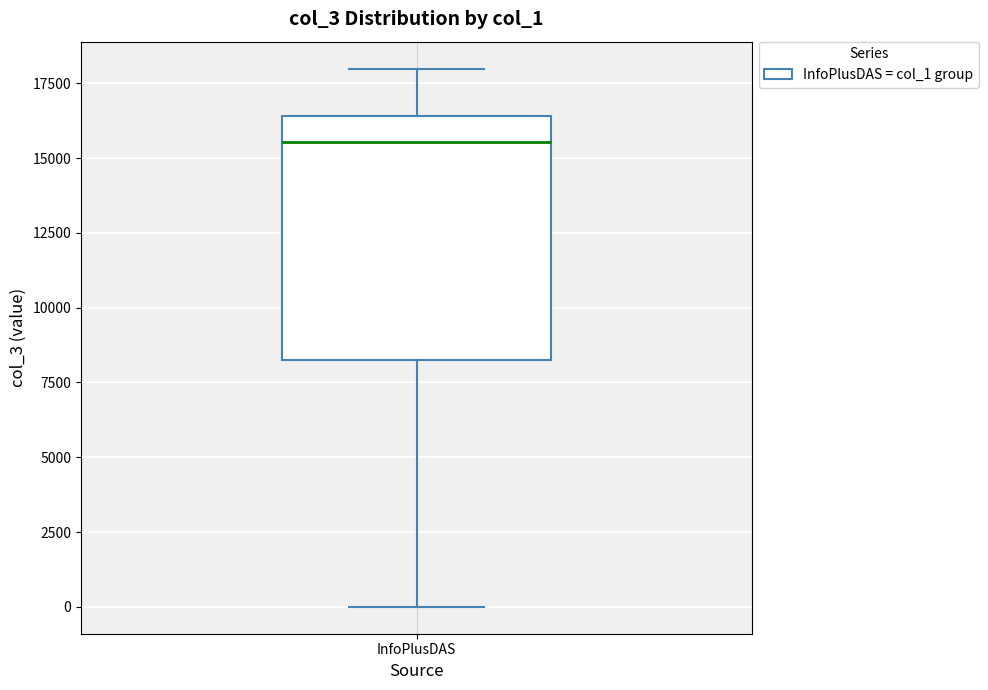

Read this box plot against the y-axis: the position of the median line, the range covered by the box, and the ends of both whiskers. The values are not printed on the chart, so give them approximately, as read against the axis.

median 15500, box 8500 to 16500, whiskers 0 to 18000